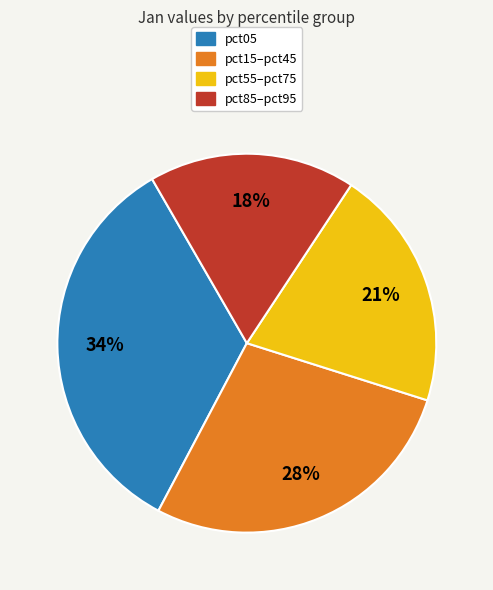

Is there a majority slice in this chart?

No